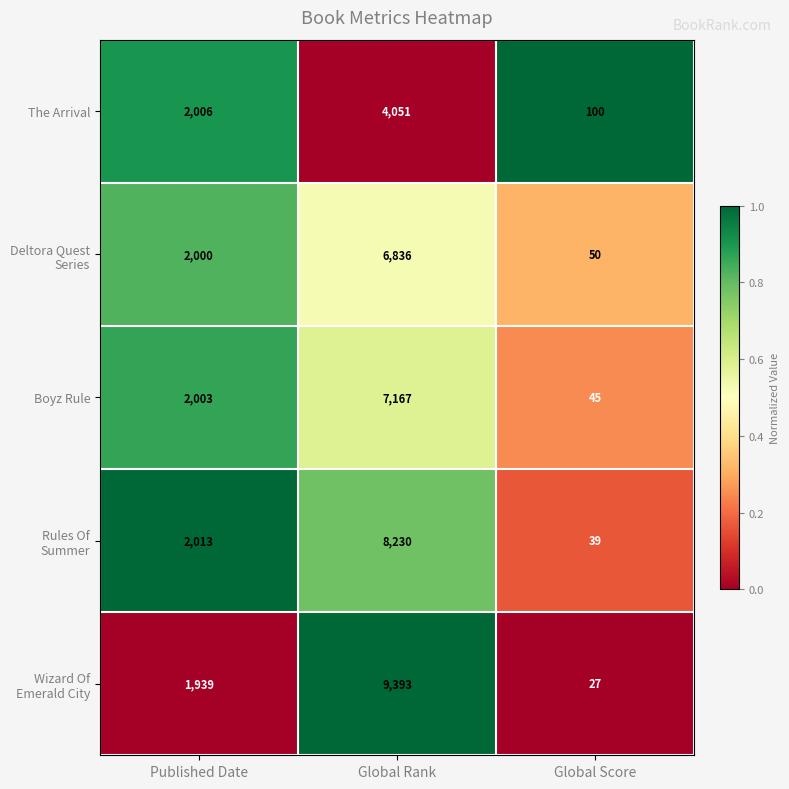

Which category has the lowest value across all series?

Global Score